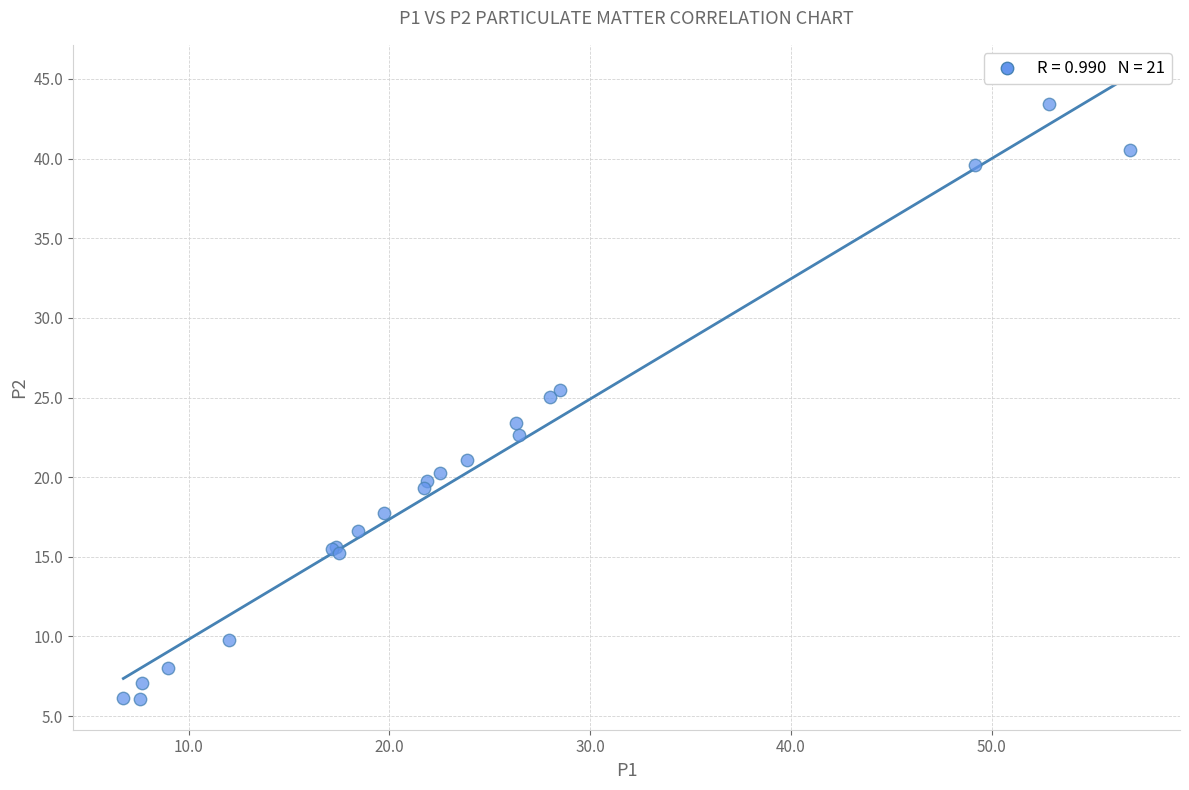

What Y value in the scatter plot is closest to 24?

23.4